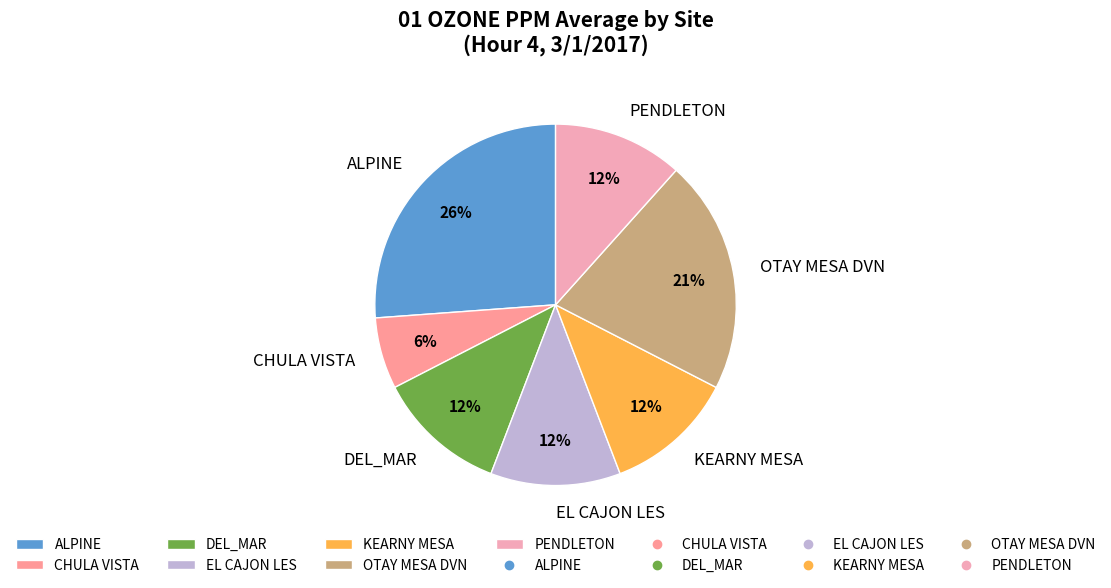

Count the number of slices in the pie.

7